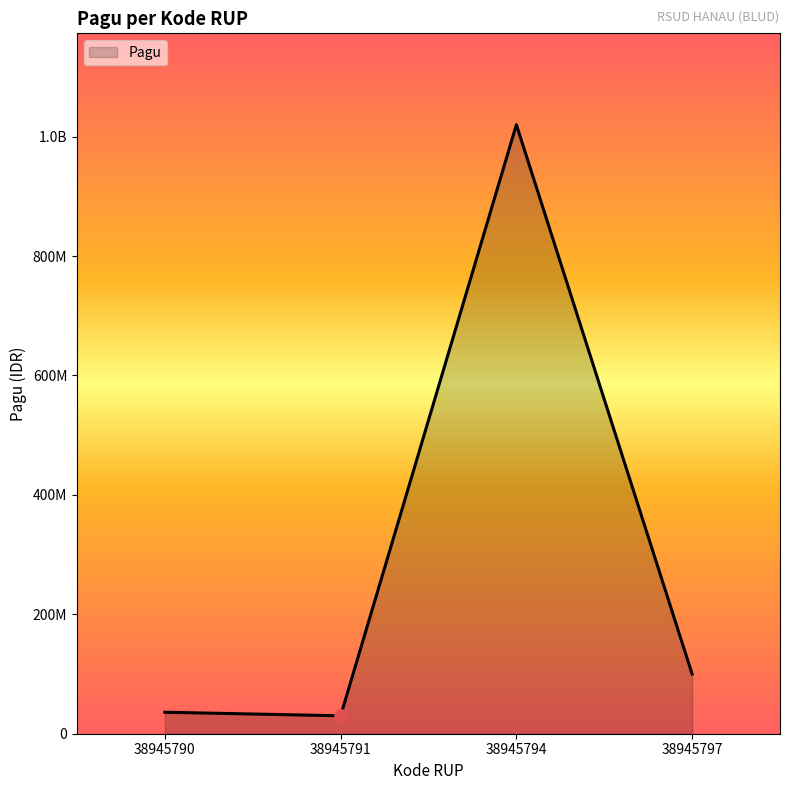

What is the ratio of the value at 38945797 to the value at 38945794?

0.1